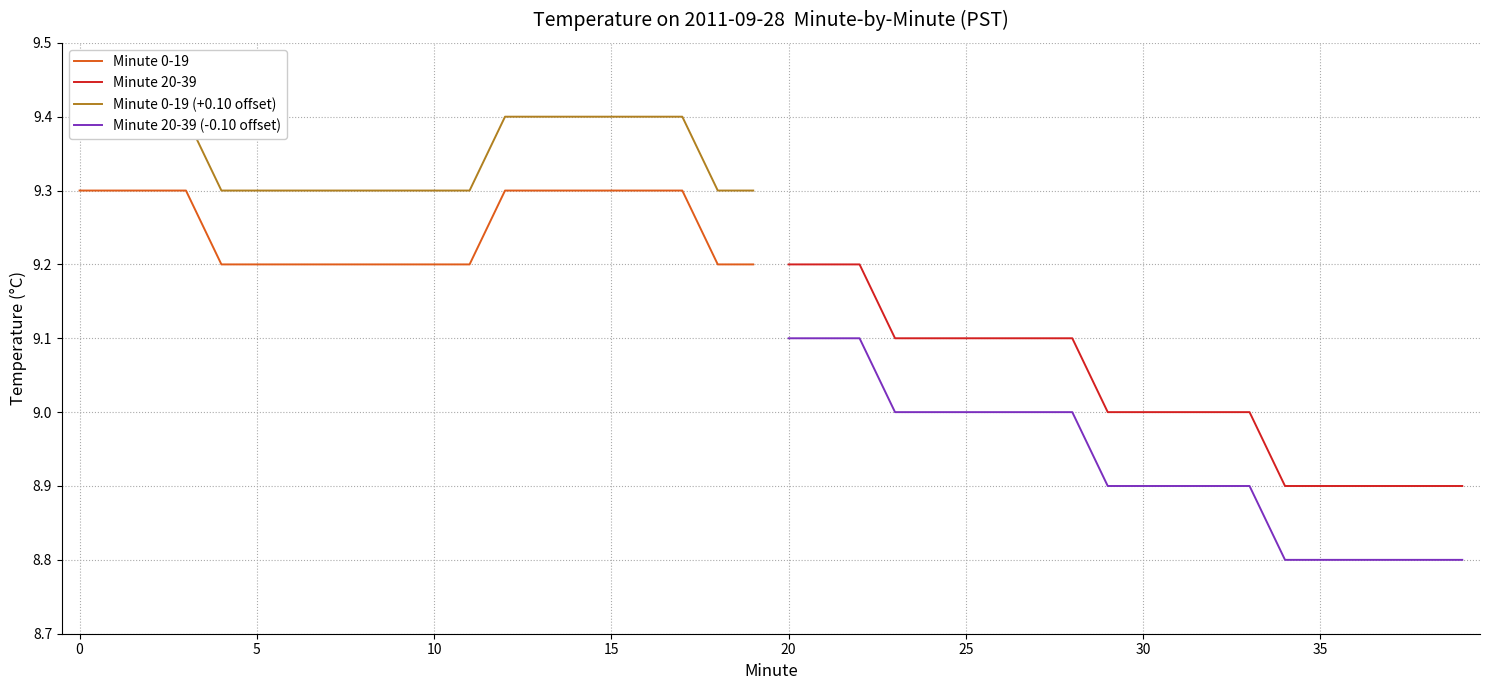

What are all the series names shown in the legend?

Minute 0-19, Minute 20-39, Minute 0-19 (+0.10 offset), Minute 20-39 (-0.10 offset)